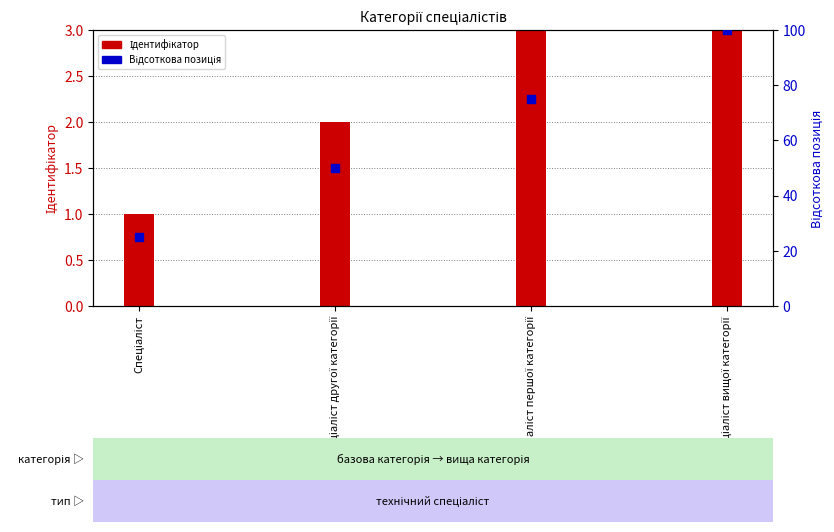

Which series reaches the minimum Y coordinate?

Ідентифікатор (transformed count)